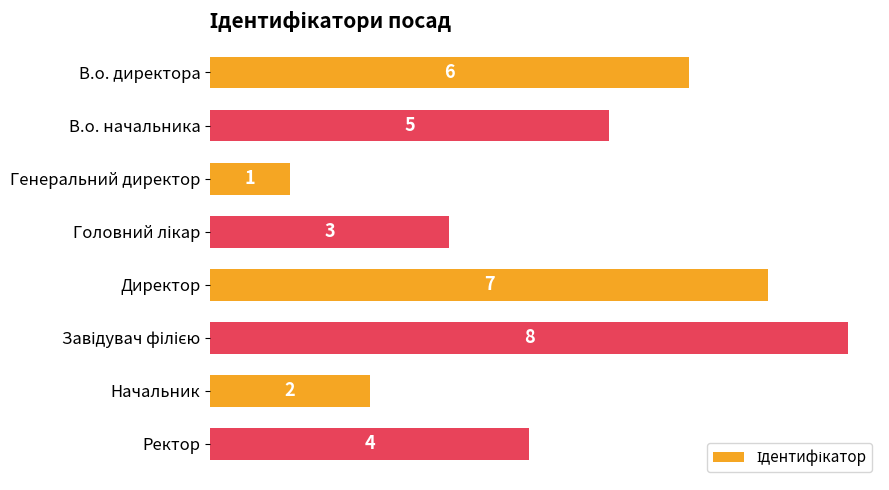

Reading bottom to top, transcribe all the data shown in this chart.

4	2	8	7	3	1	5	6